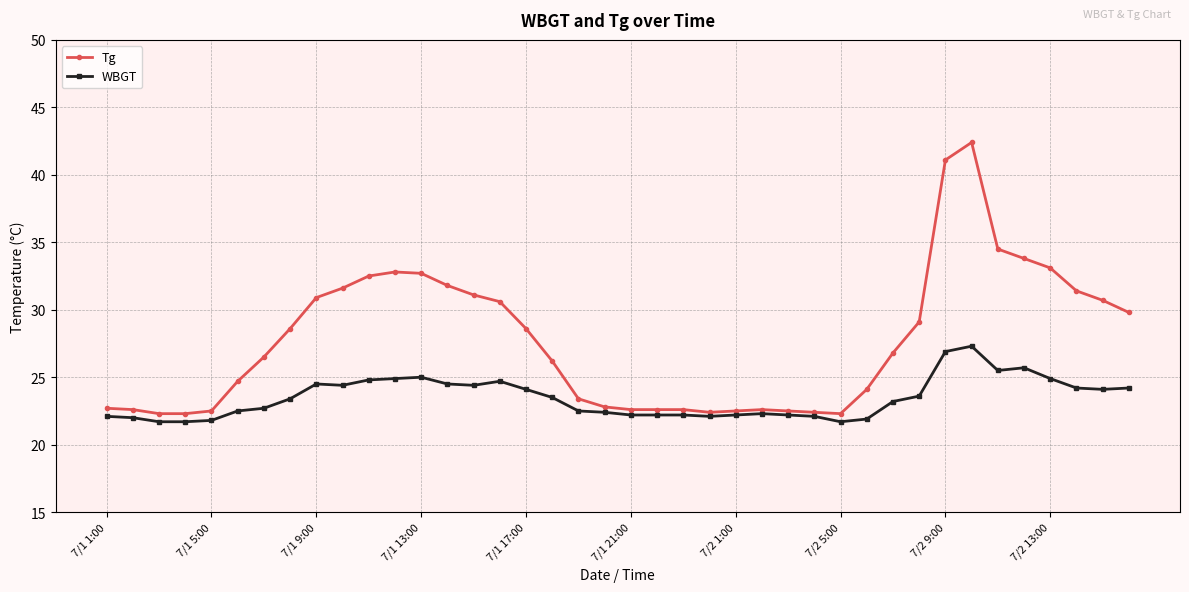

Which series has the widest spread of values?

Tg